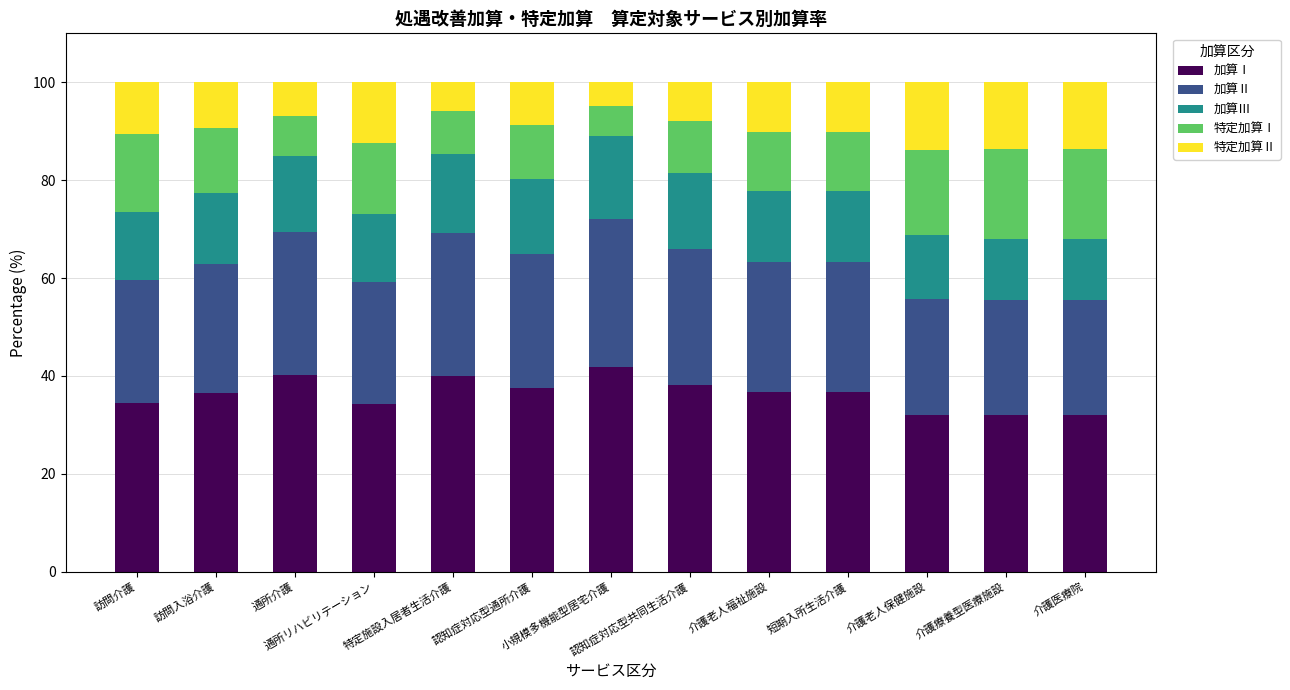

What is the sum of all 加算Ⅰ values?

472.5